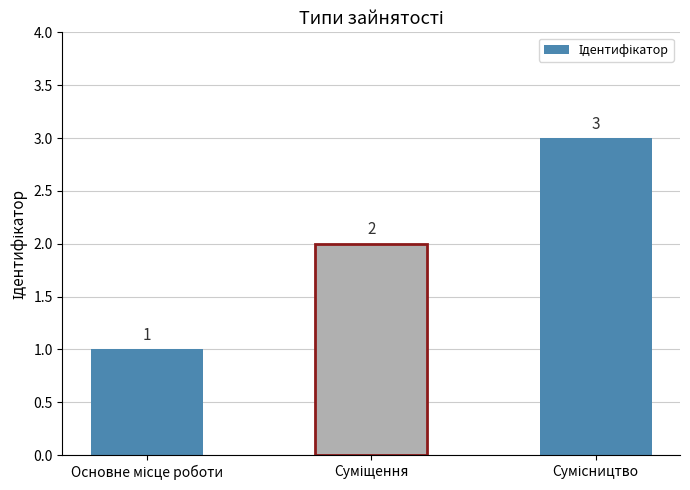

What is the value of the 3rd bar from the left?

3